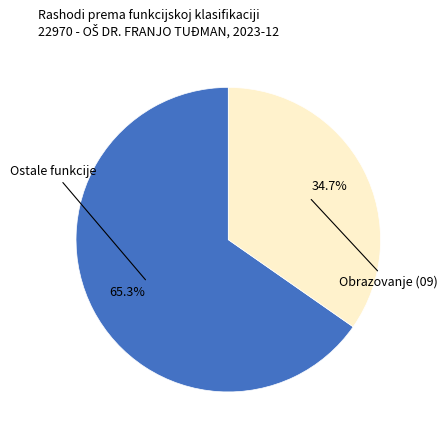

How many slices are in this pie chart?

2